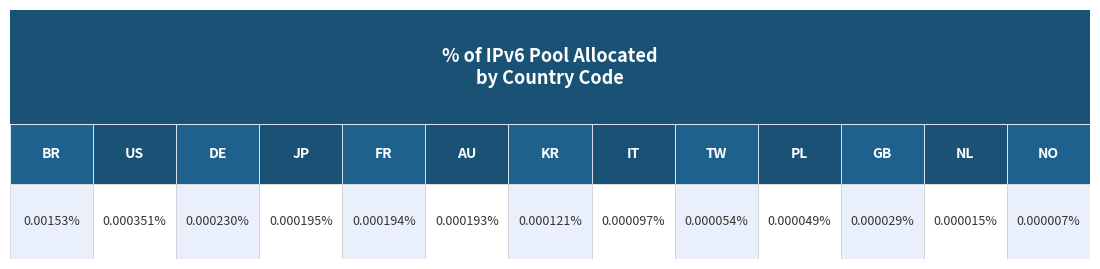

How many bars are there in total?

13